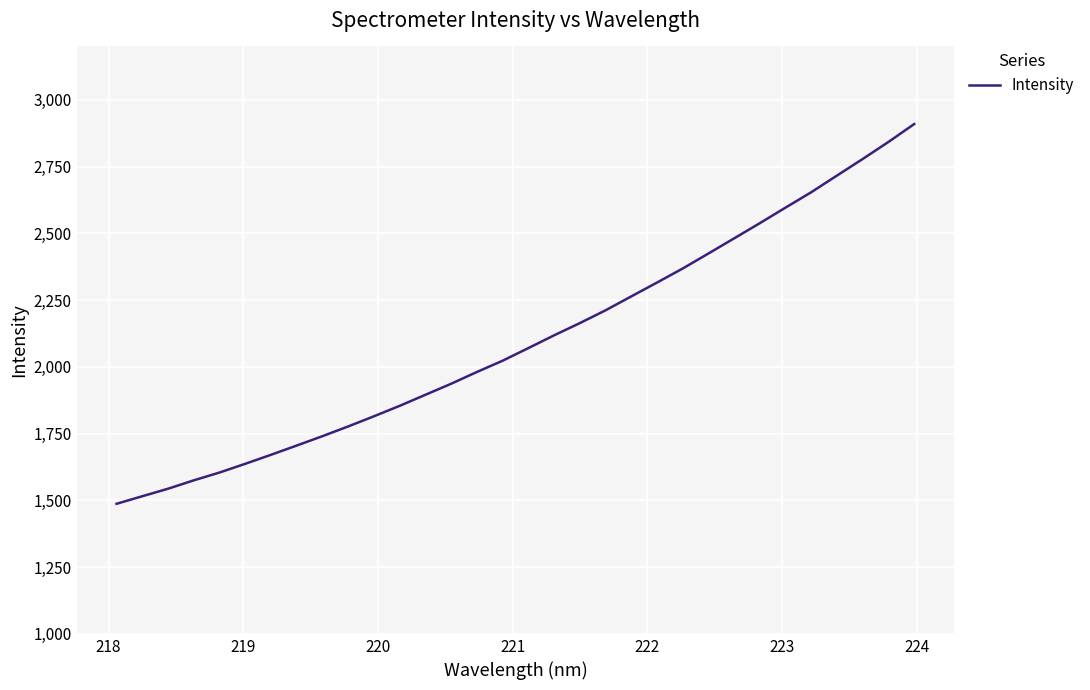

What is the minimum value shown in the chart?

1487.2